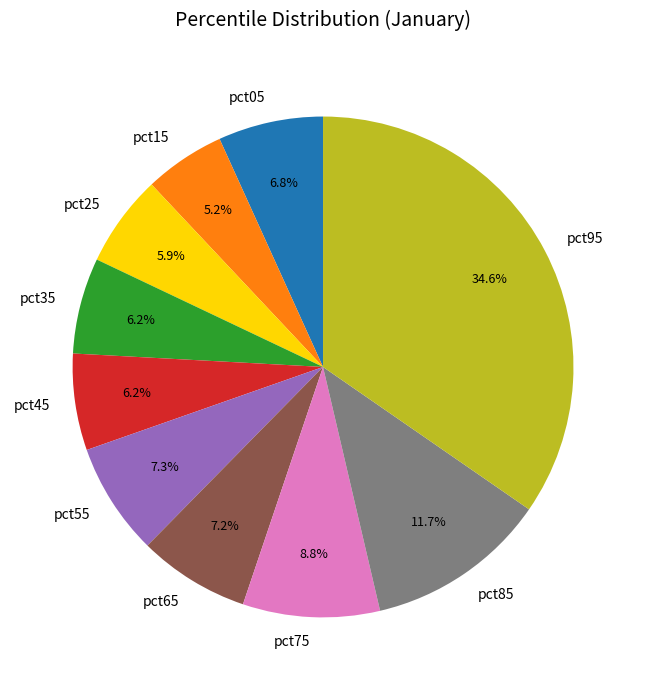

Which has a higher value, pct95 or pct25?

pct95